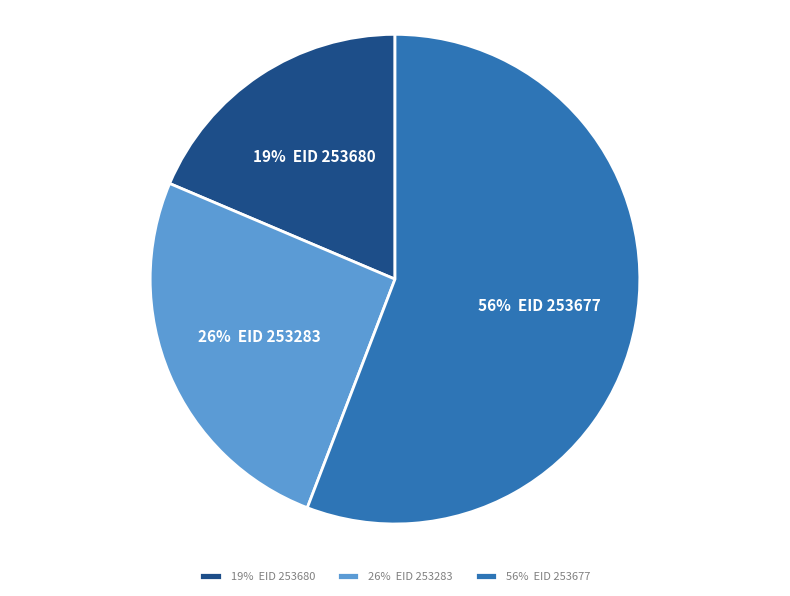

How many segments does this pie chart have?

3